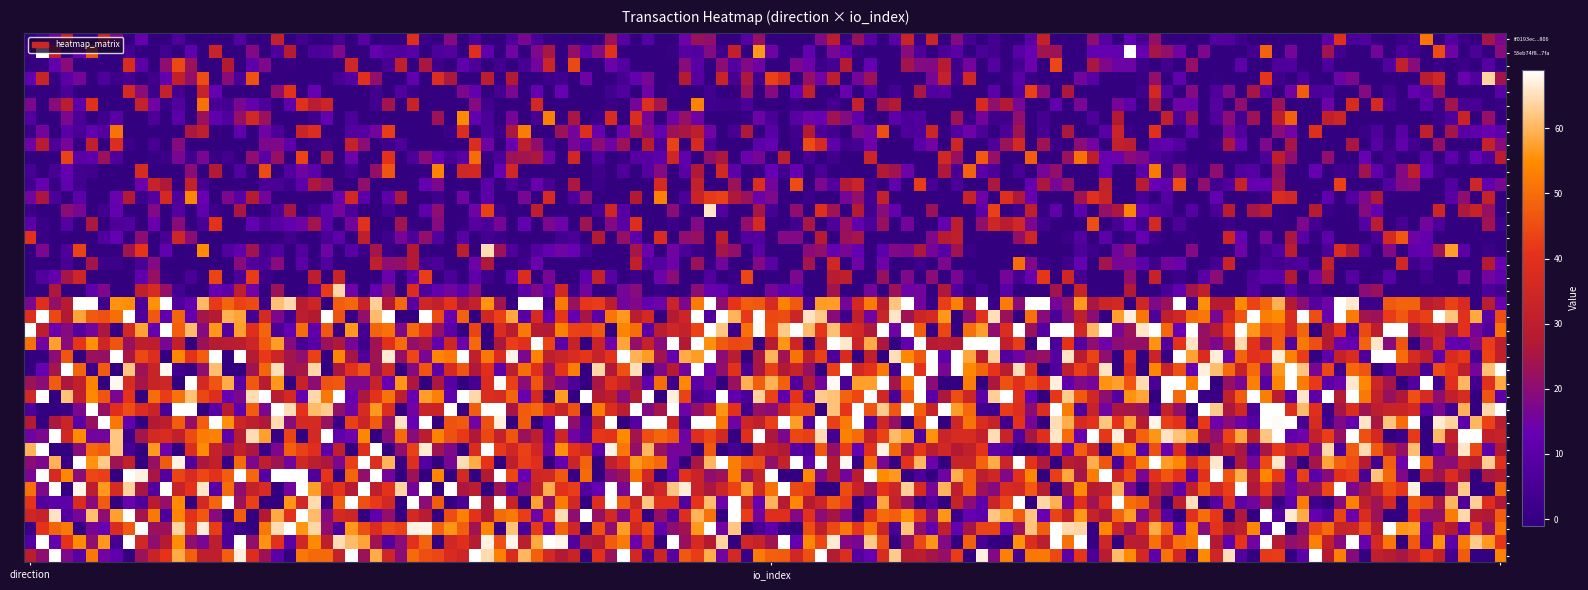

Which series has the largest range (max minus min)?

53eb74f882487065f8c9ff7e77f333c134877fa